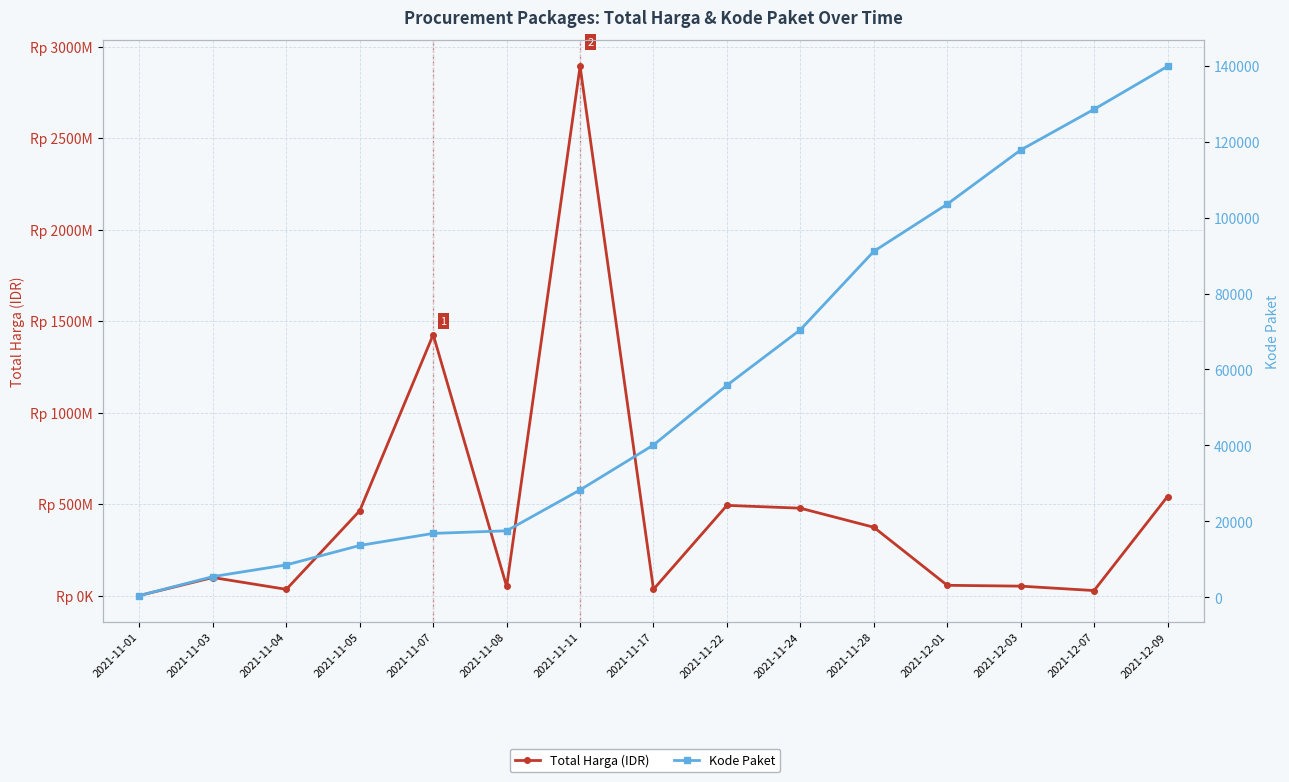

At which category is the sum across all series the highest?

2021-11-11